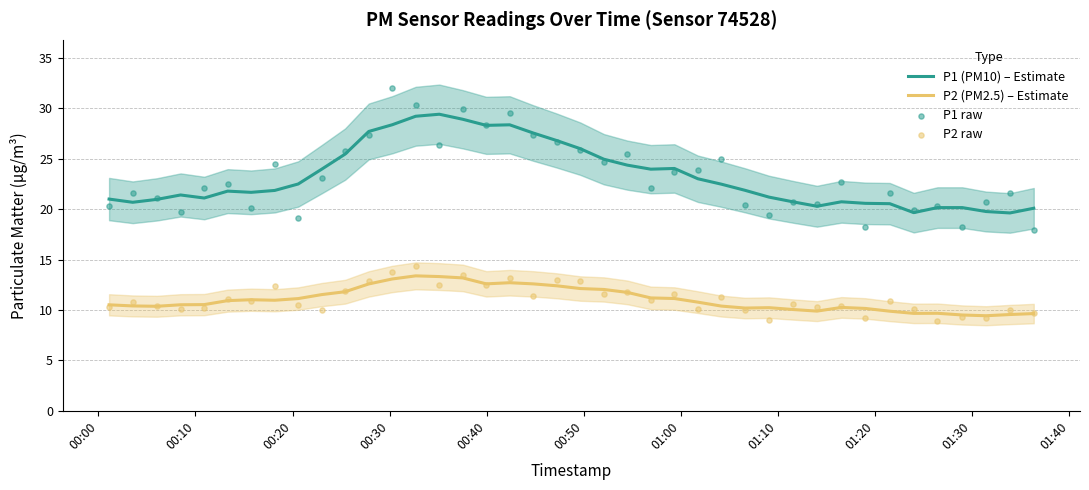

What are all the series names shown in the legend?

P1 (PM10) – Estimate, P2 (PM2.5) – Estimate, P1 raw, P2 raw